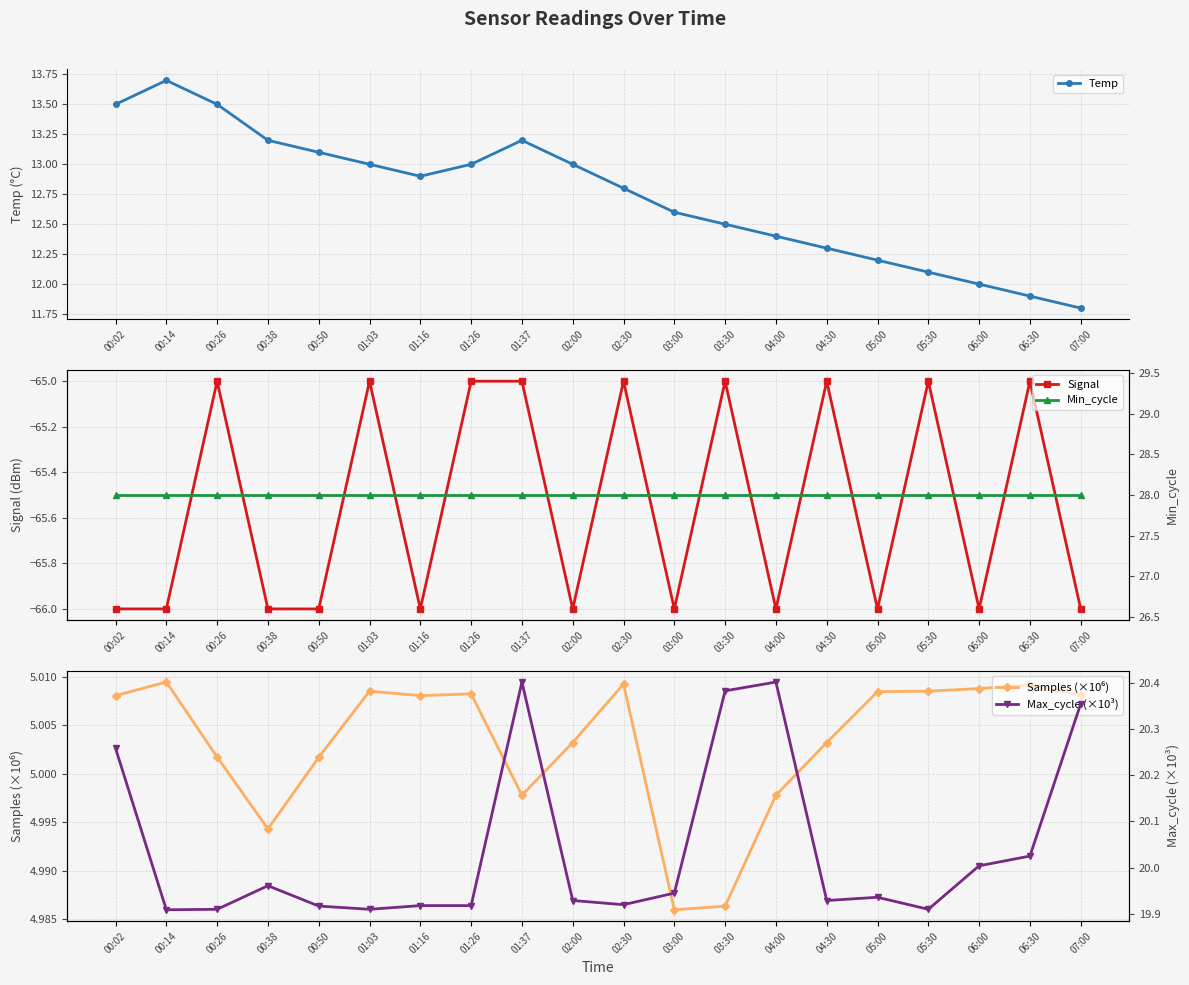

The Min_cycle series shows 7.6 at 06:00. True or false?

False